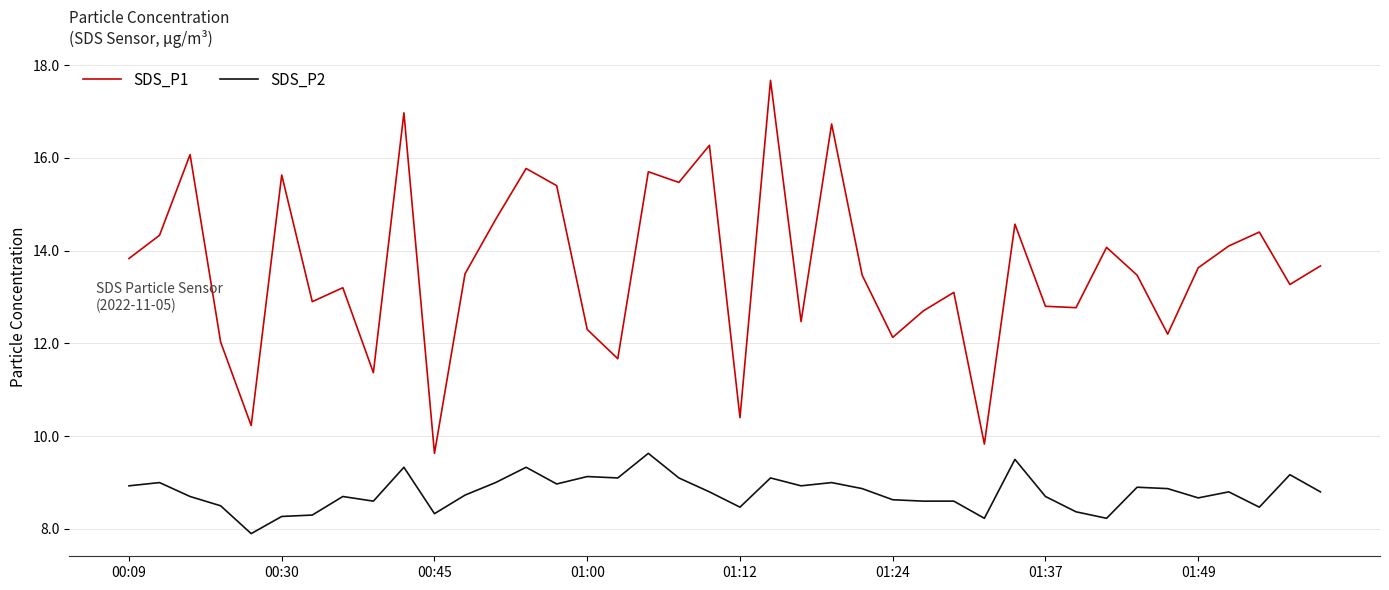

True or false: SDS_P2 and SDS_P1 cross at least once.

False